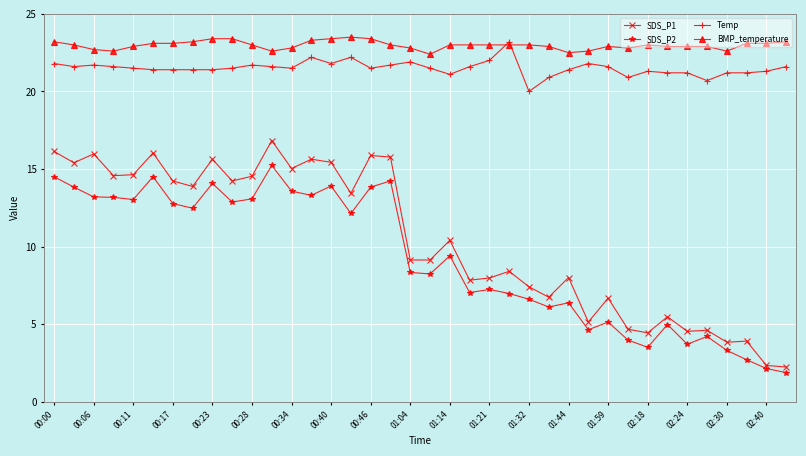

How many values in the SDS_P2 series exceed 9?

19